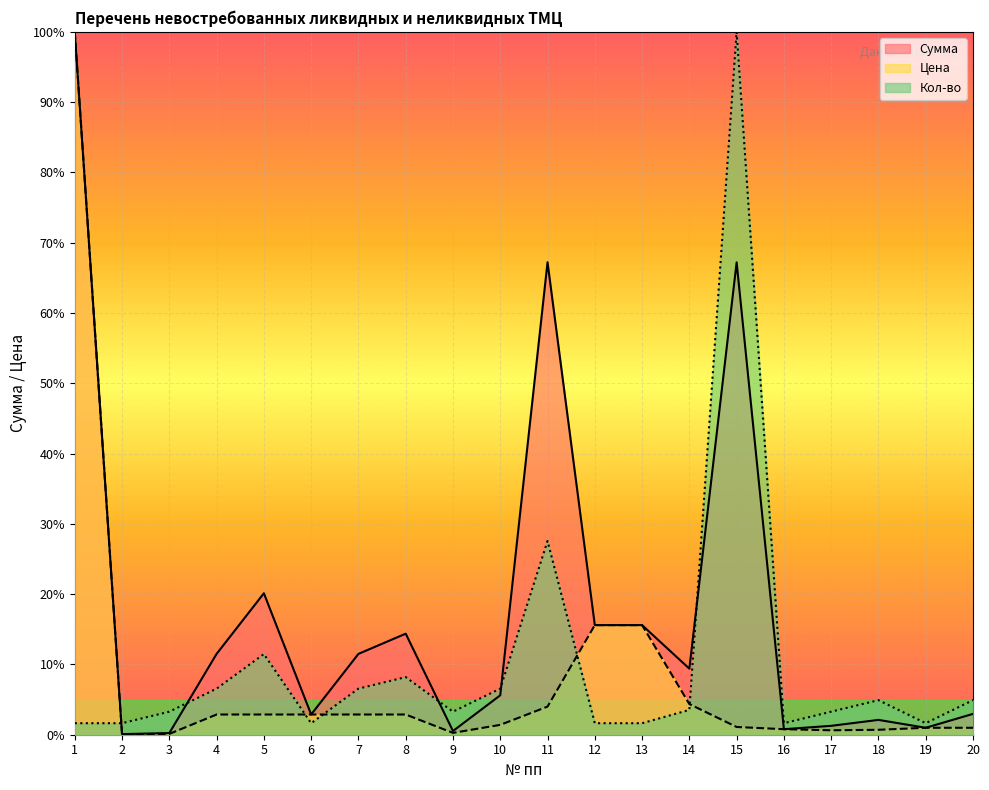

Between 6 and 20, which series saw the biggest shift?

Кол-во